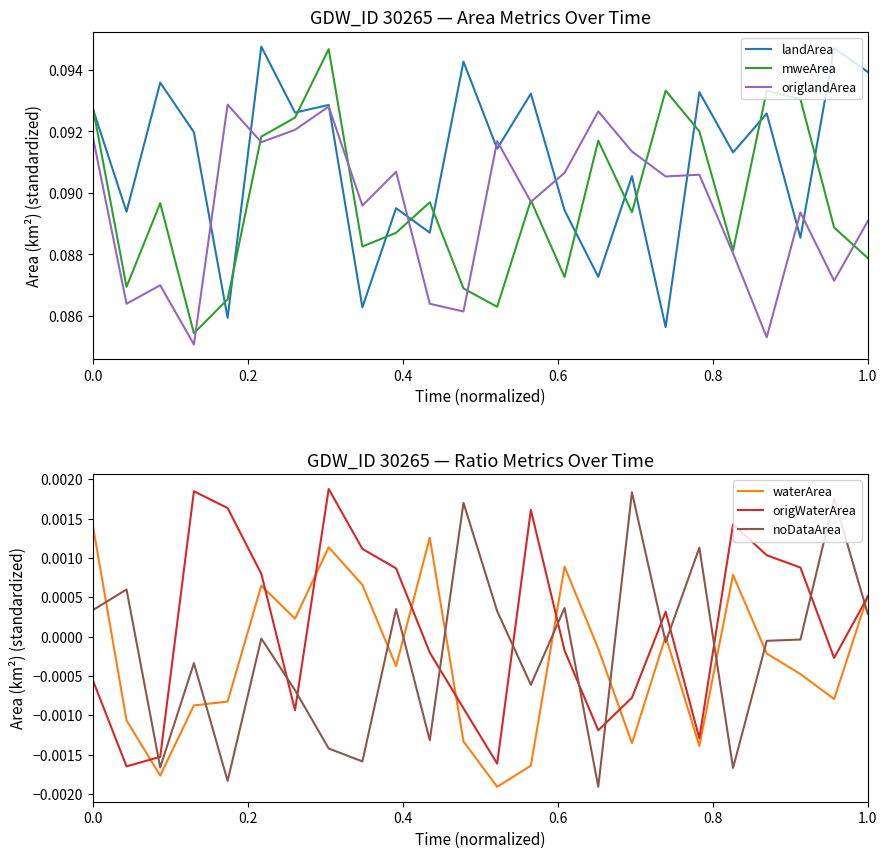

How many lines are shown in the chart?

6